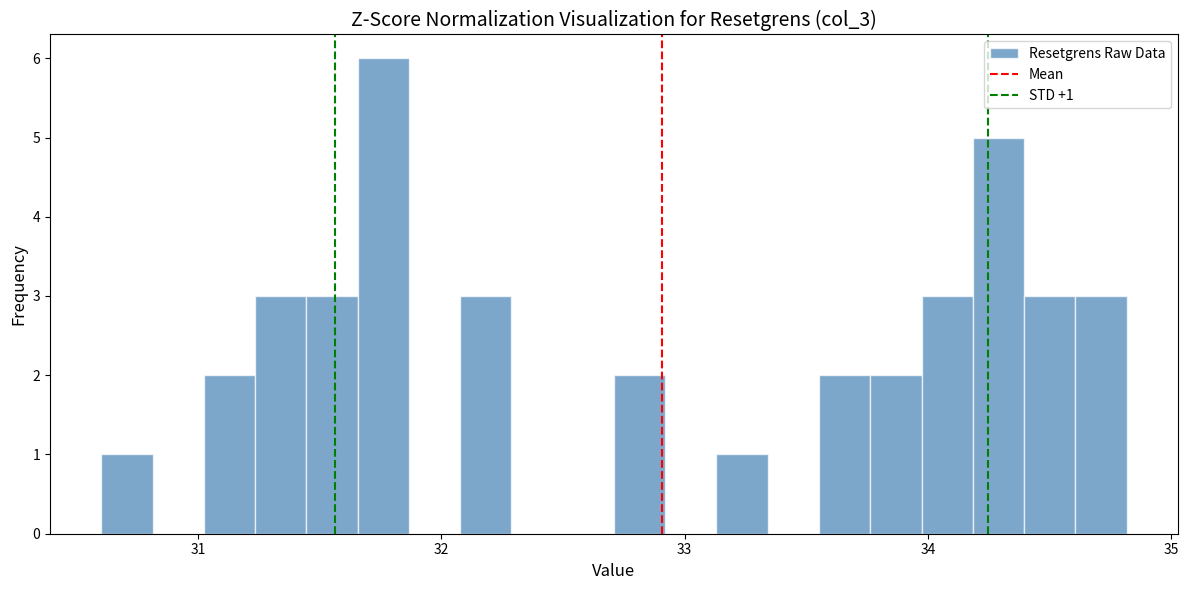

Read against the x-axis, roughly where is the centre of the tallest bar?

31.8